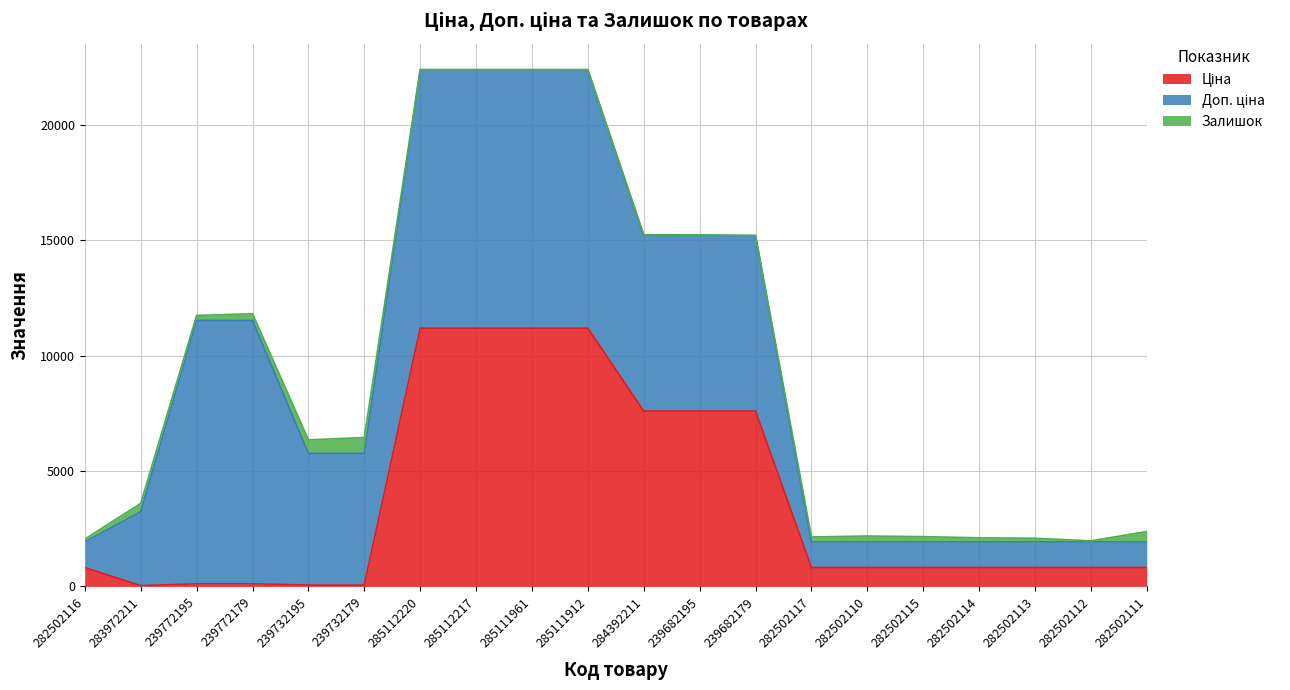

True or false: Доп. ціна and Ціна intersect in this chart.

False